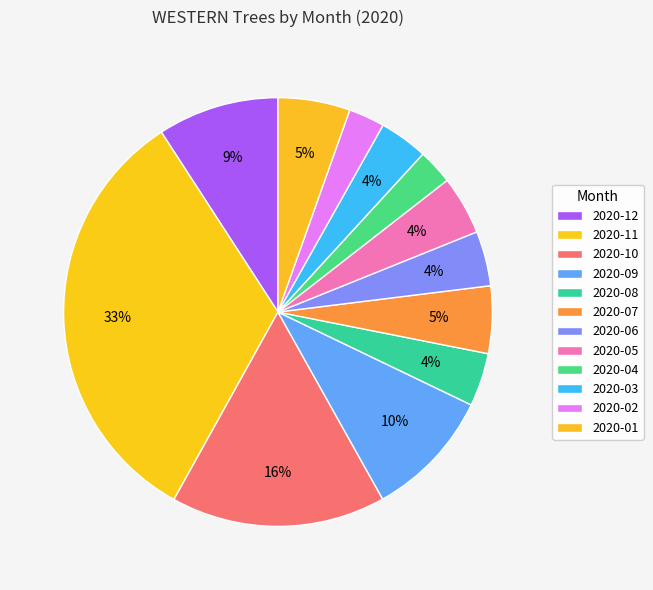

To the nearest percent, what is the average slice percentage?

8%